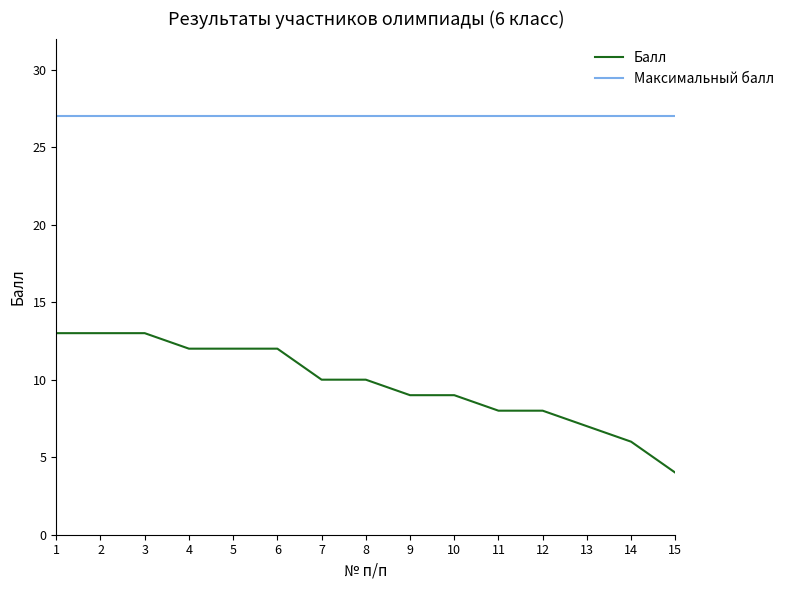

Rank the series by their average value, from highest to lowest.

Максимальный балл, Балл